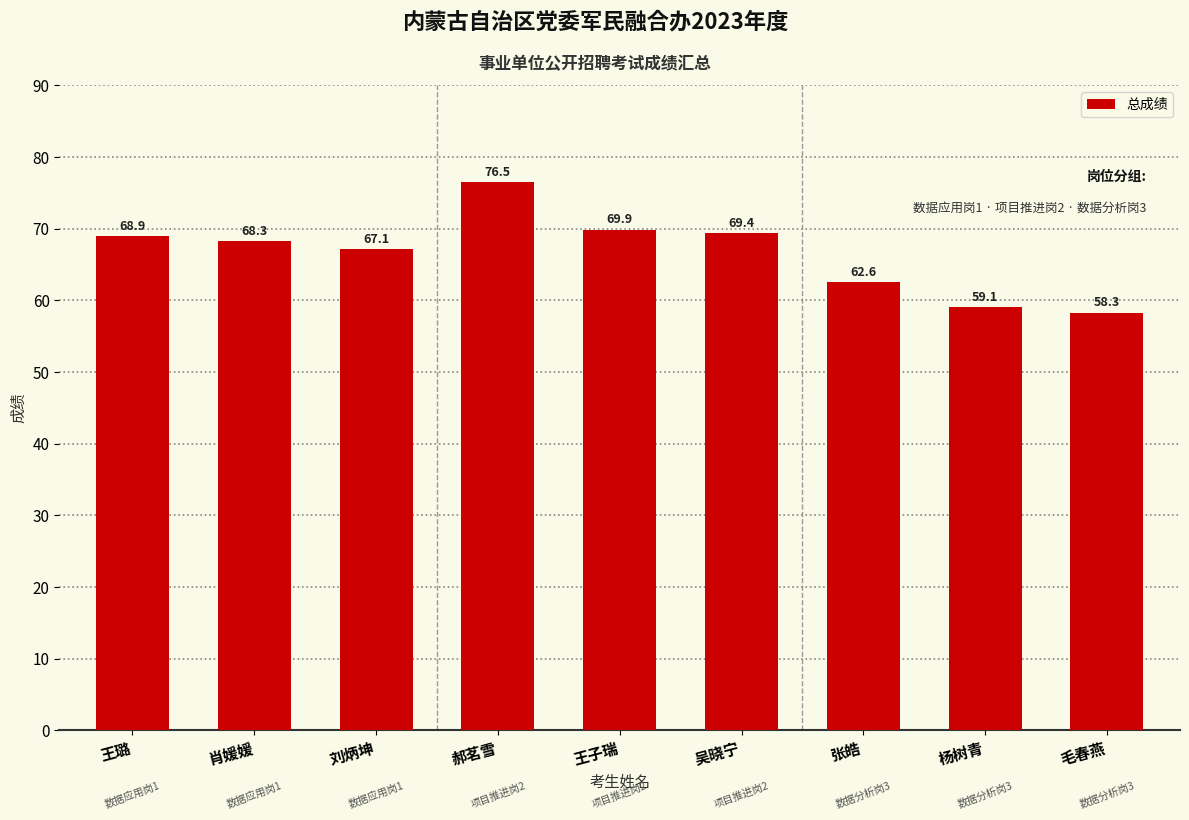

Approximately how many times larger is the value at 杨树青 compared to 王子瑞?

0.8